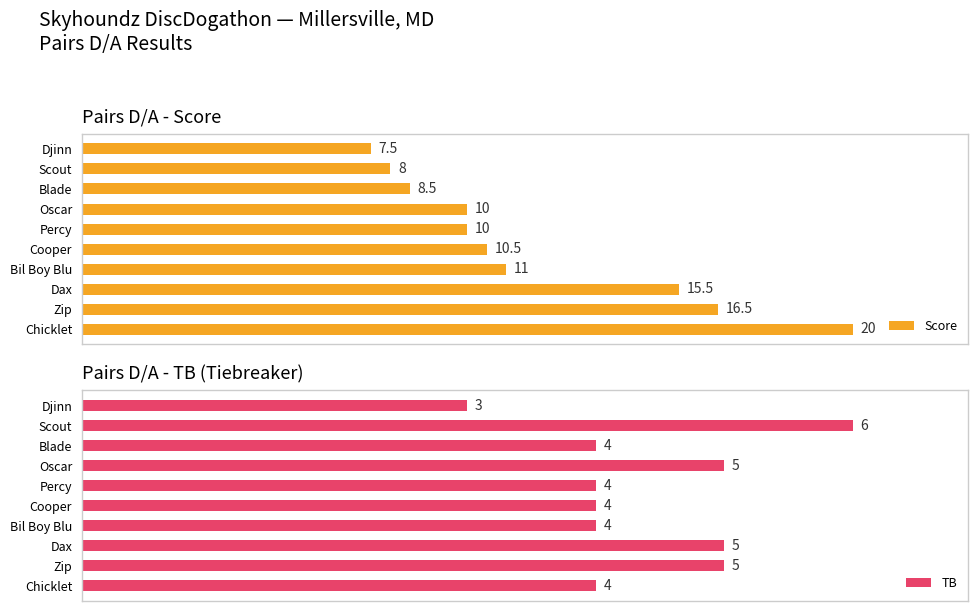

True or false: TB has a value of 5.0 at Zip.

True